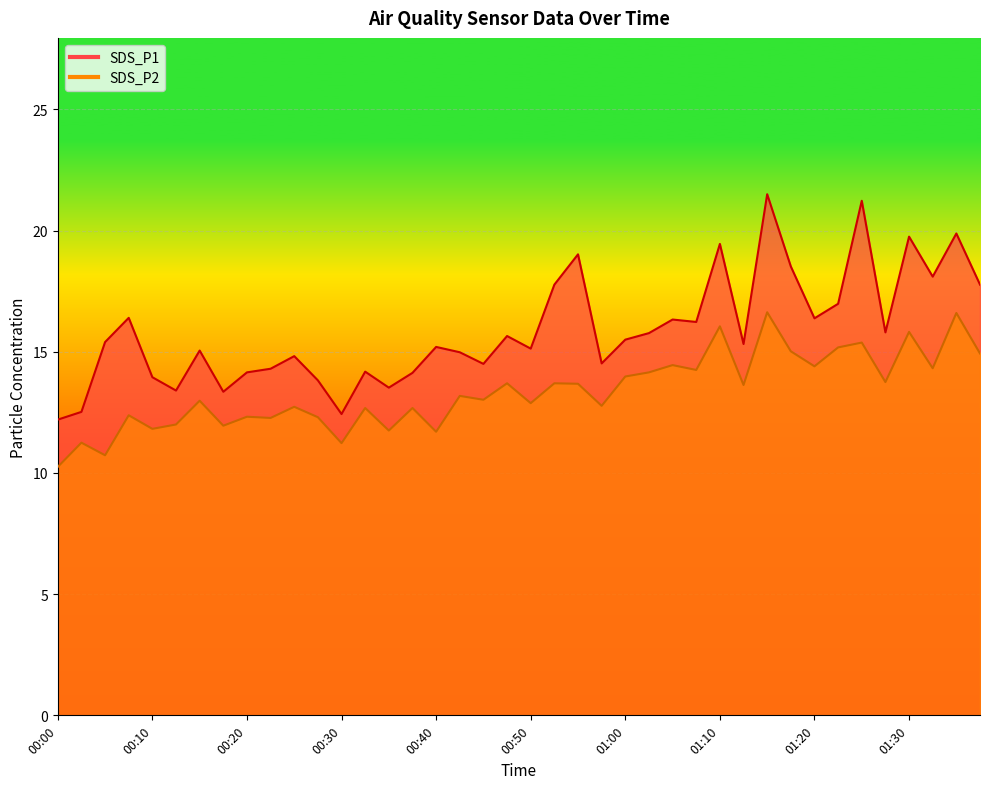

What is the value of the SDS_P2 point at the 1st from the left?

10.2